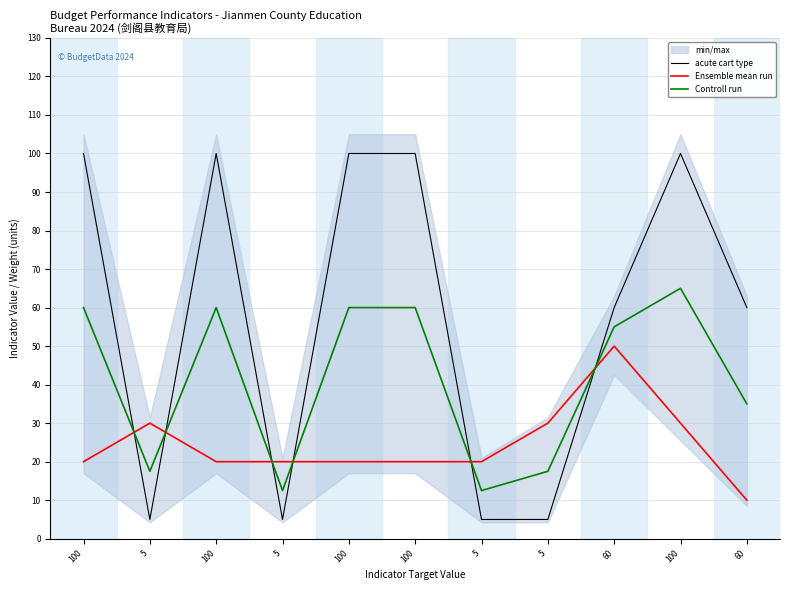

What is the maximum value for acute cart type?

100.0